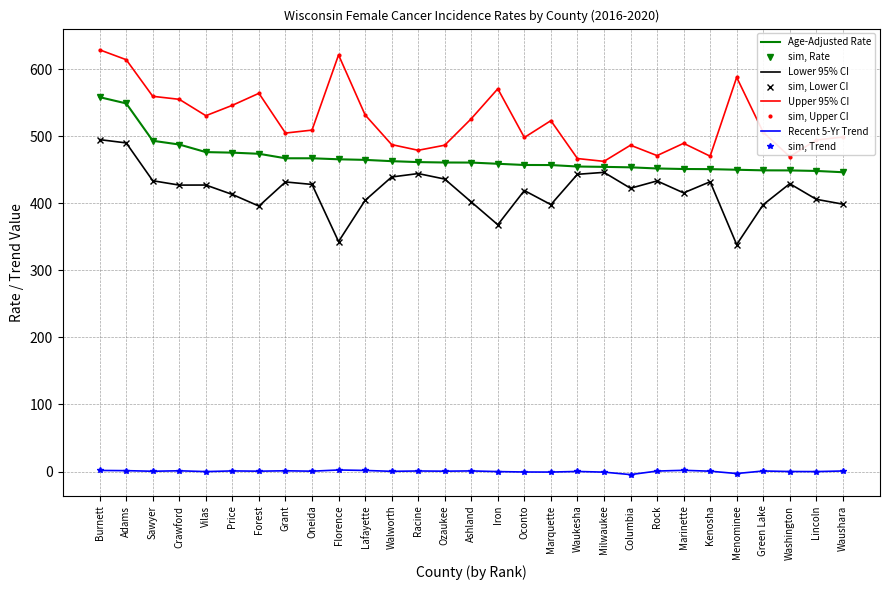

What is the label of the 9th point from the right?

Columbia